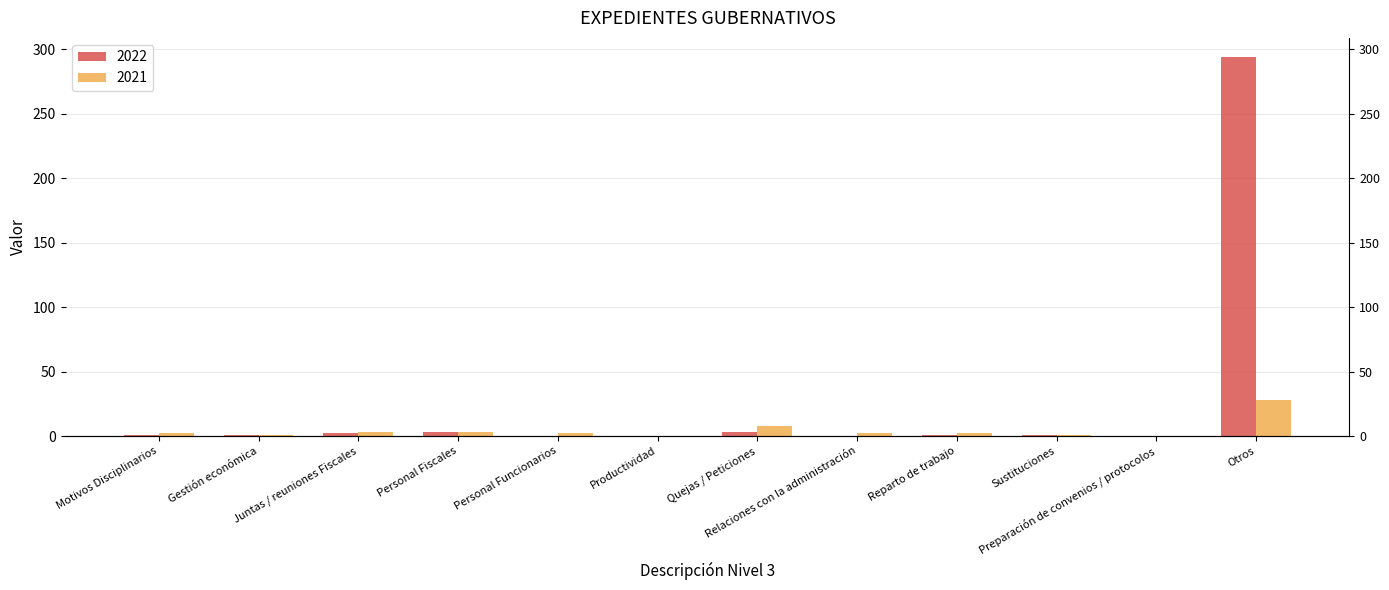

Which series has the largest range (max minus min)?

2022